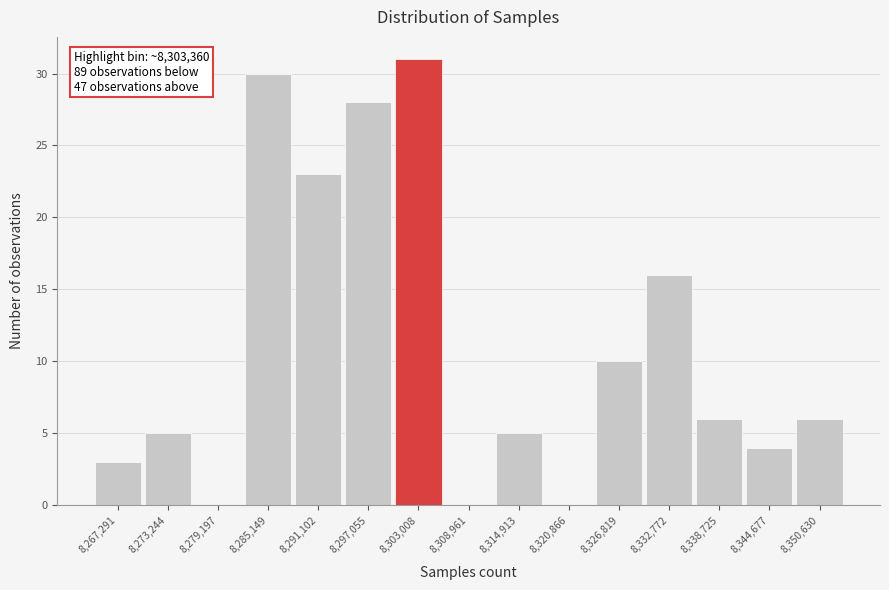

Which range on the x-axis has the tallest bar?

8300000 to 8306000